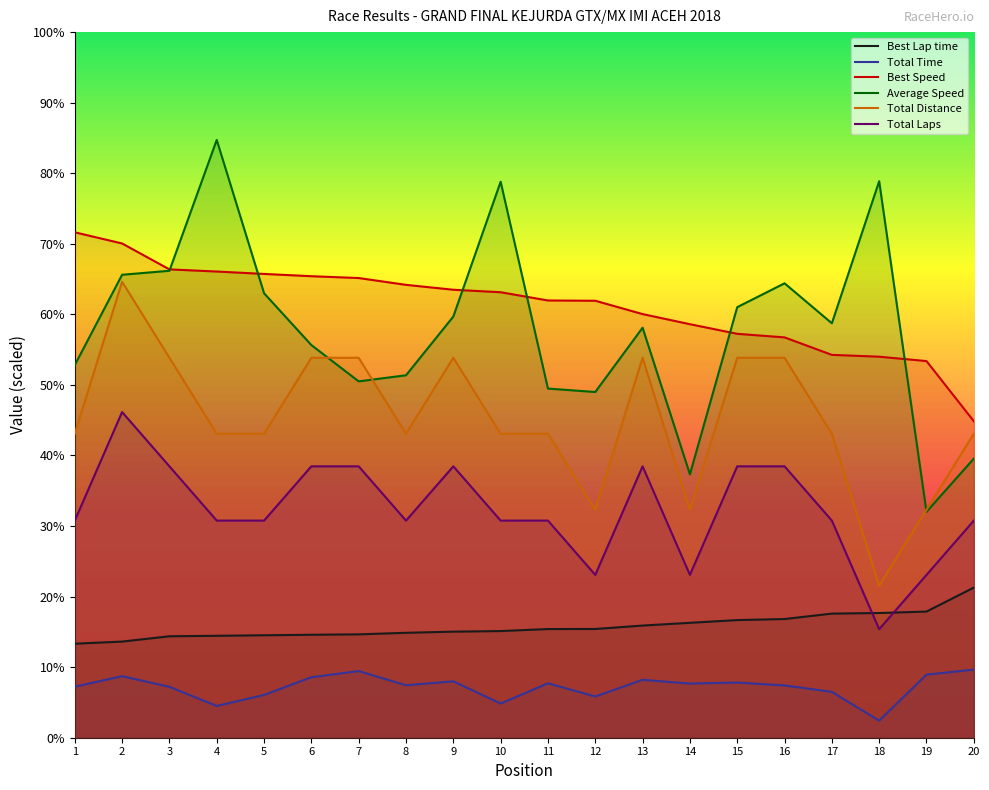

List the series in order of their peak value, highest first.

Average Speed, Best Speed, Total Distance, Total Laps, Best Lap time, Total Time